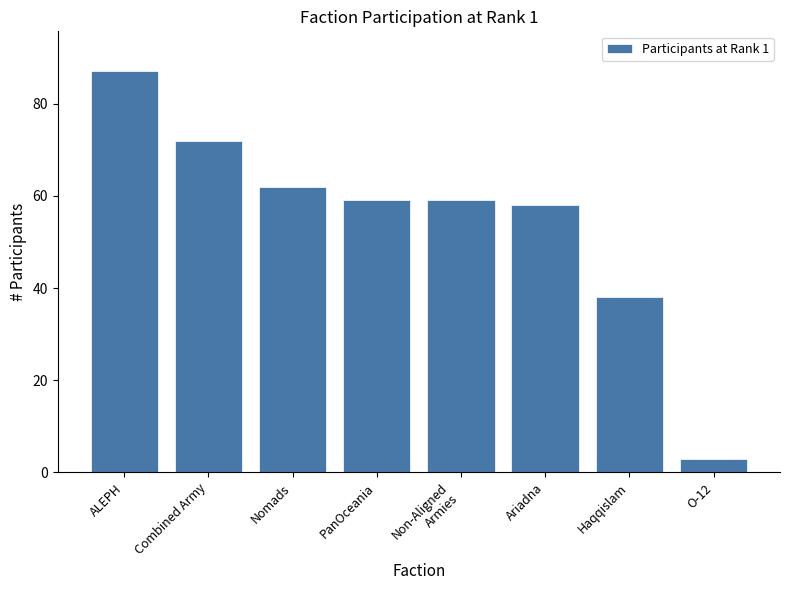

What is the value of the 1st bar from the left?

87